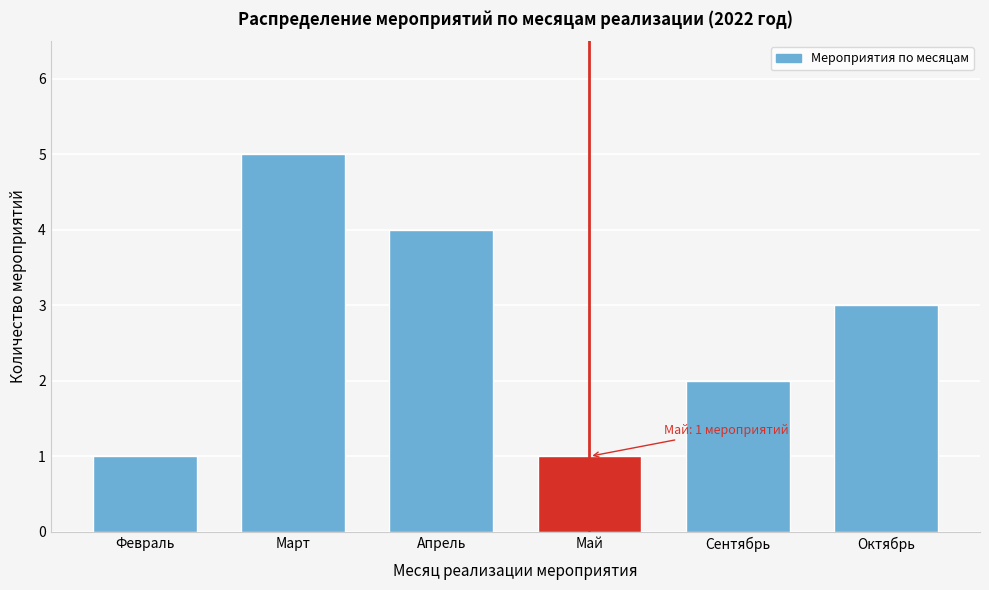

Reading left to right, list all the values displayed in this chart.

1	5	4	1	2	3